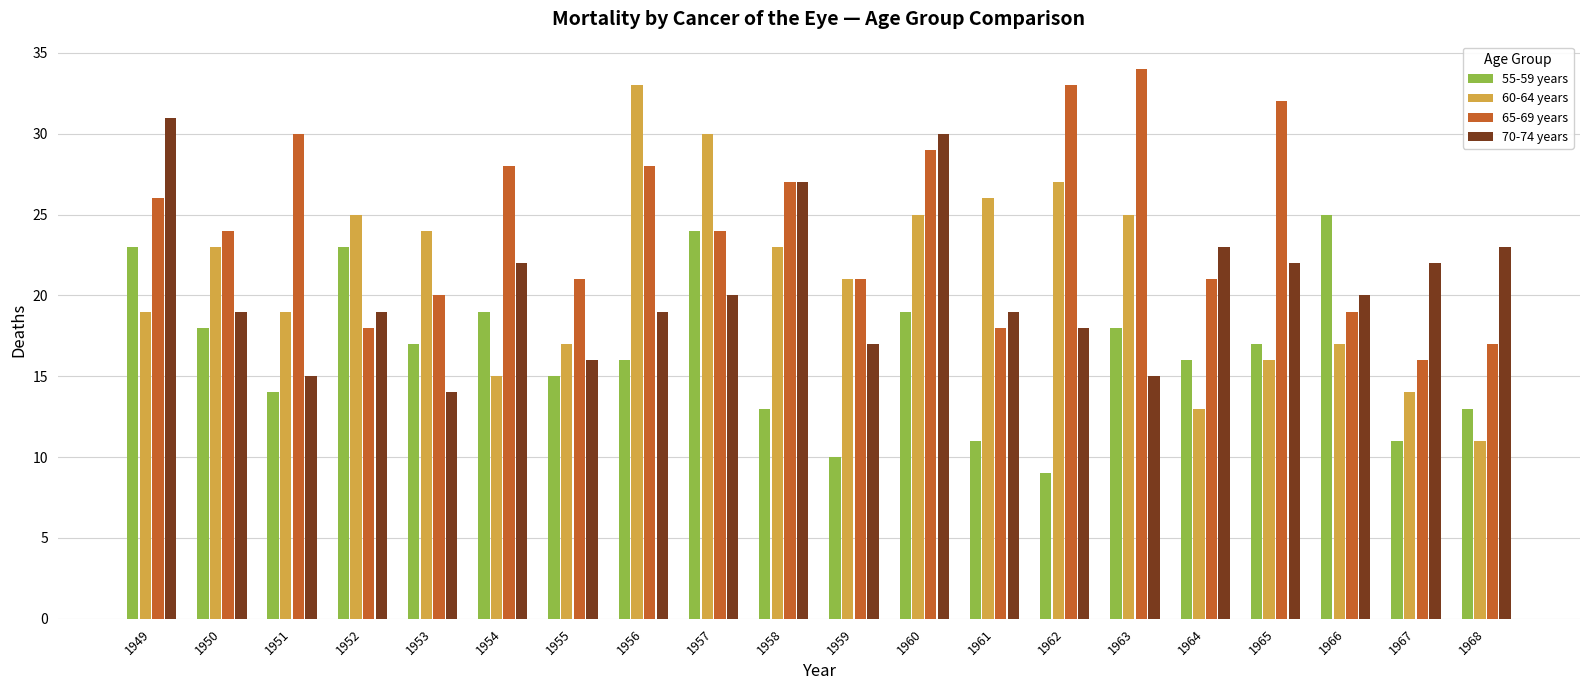

What is the lowest value of the 70-74 years series?

14